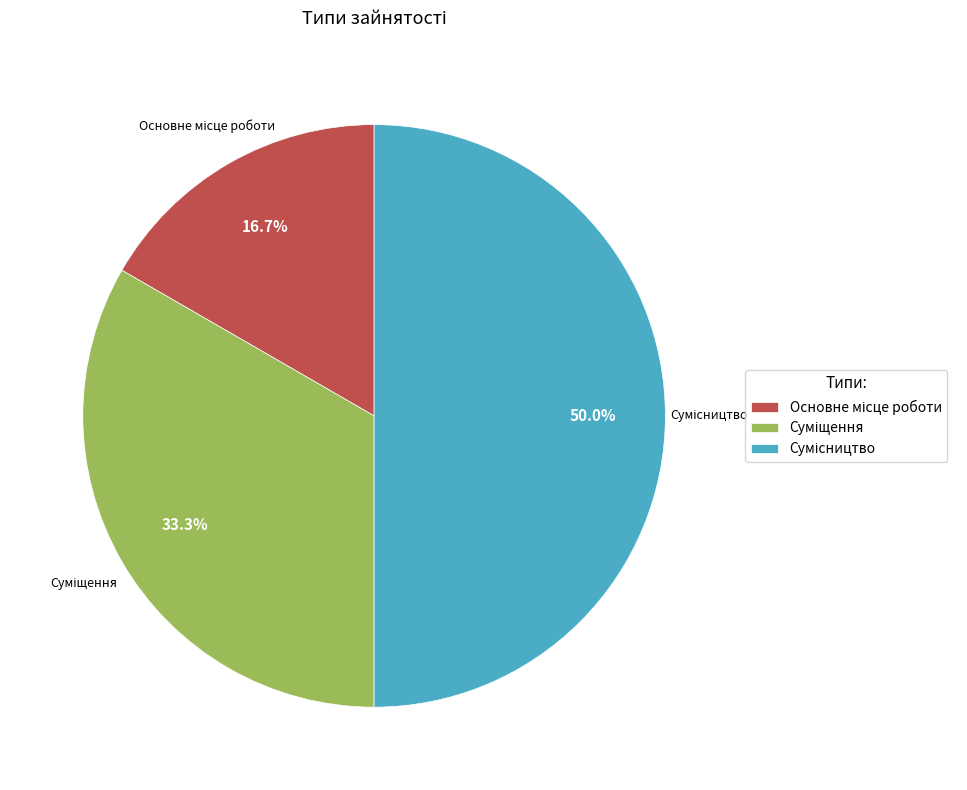

Which slice is the smallest?

Основне місце роботи